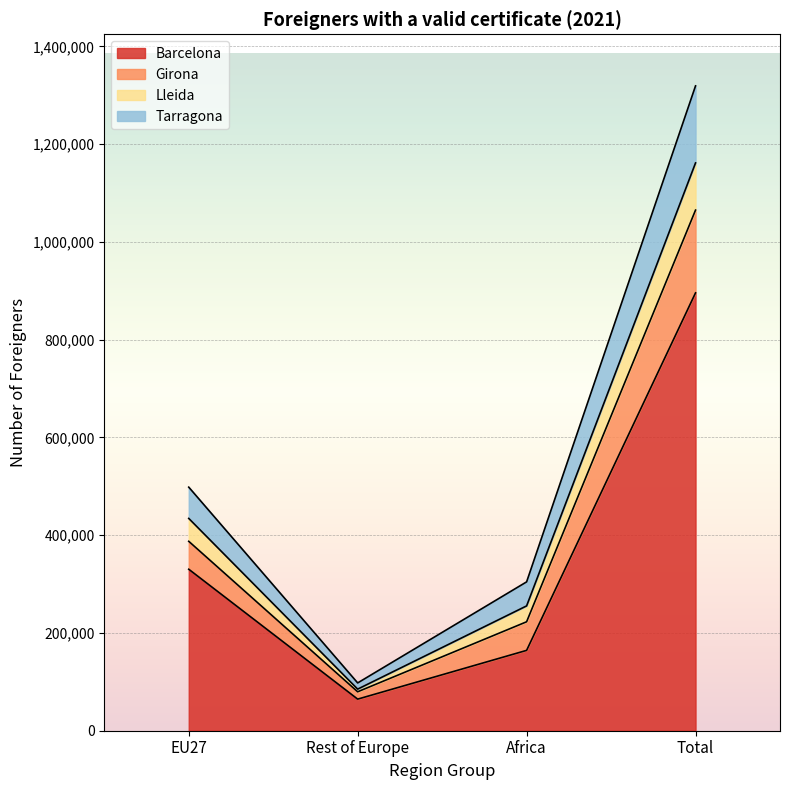

What is the total value across all series at Total?

1319207